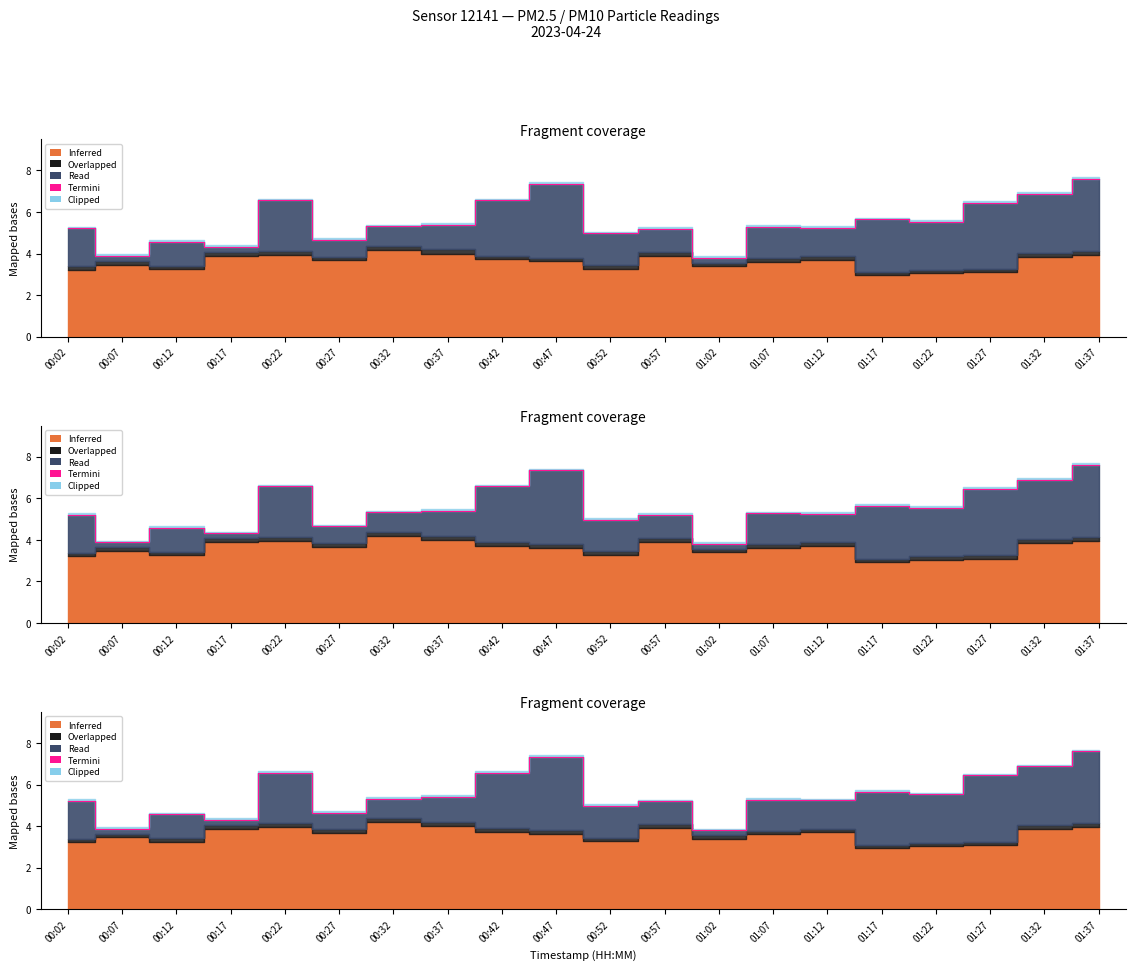

How many values exceed 5?

14